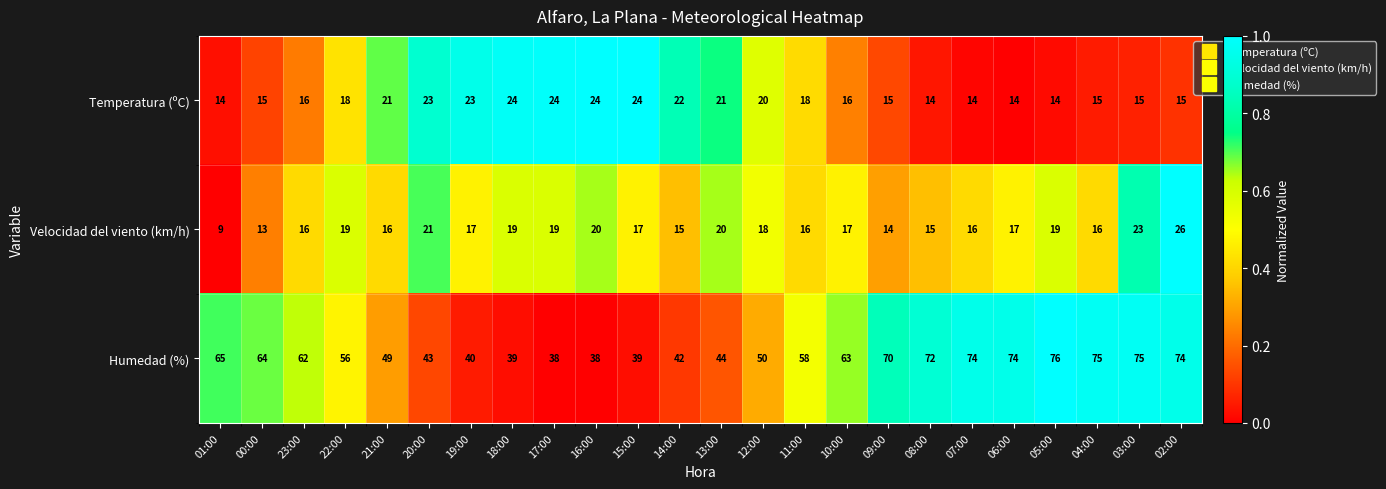

Count the number of categories in the chart.

24